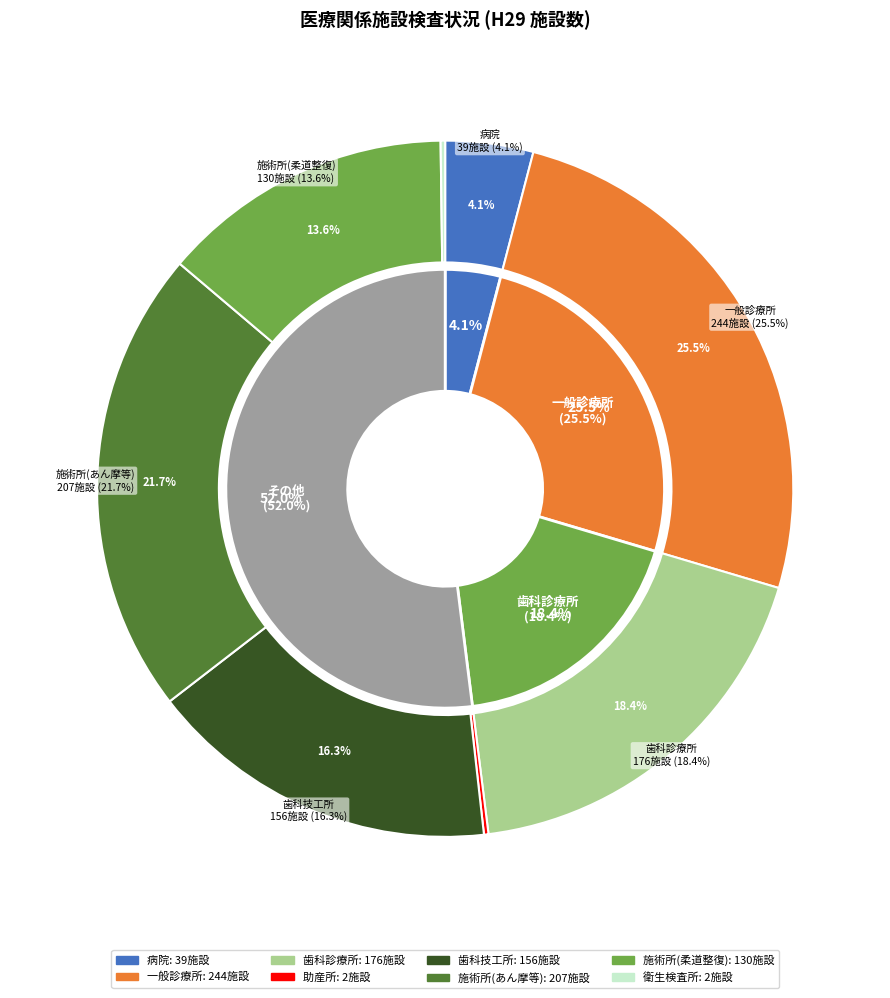

Count the number of slices in the pie.

8